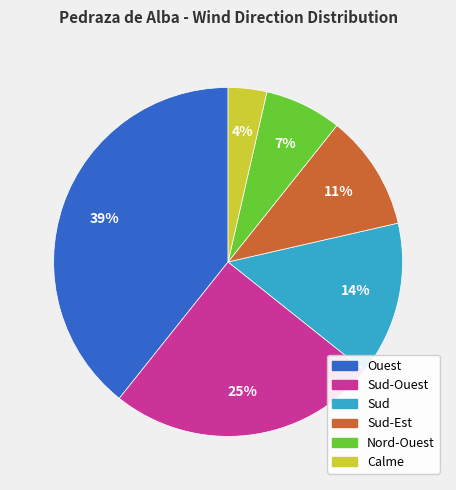

Between Nord-Ouest and Sud-Ouest, which is larger?

Sud-Ouest